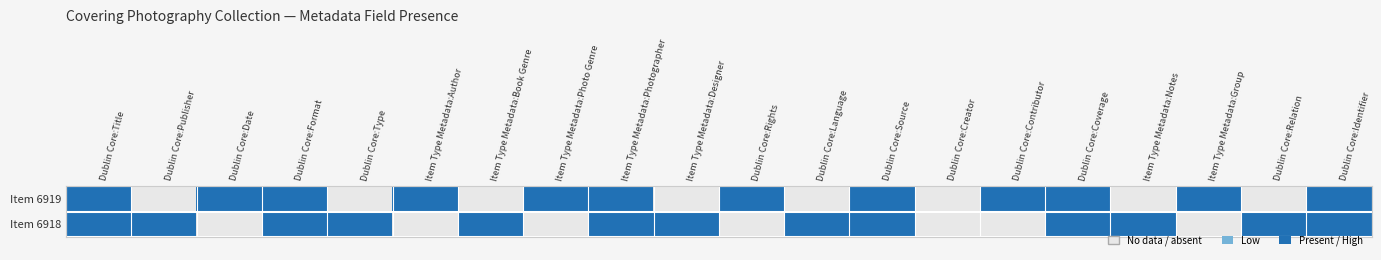

Reading left to right, what are all the values shown in this chart?

Item 6919: Dublin Core:Title=1	Dublin Core:Publisher=0	Dublin Core:Date=1	Dublin Core:Format=1	Dublin Core:Type=0	Item Type Metadata:Author=1	Item Type Metadata:Book Genre=0	Item Type Metadata:Photo Genre=1	Item Type Metadata:Photographer=1	Item Type Metadata:Designer=0	Dublin Core:Rights=1	Dublin Core:Language=0	Dublin Core:Source=1	Dublin Core:Creator=0	Dublin Core:Contributor=1	Dublin Core:Coverage=1	Item Type Metadata:Notes=0	Item Type Metadata:Group=1	Dublin Core:Relation=0	Dublin Core:Identifier=1
Item 6918: Dublin Core:Title=1	Dublin Core:Publisher=1	Dublin Core:Date=0	Dublin Core:Format=1	Dublin Core:Type=1	Item Type Metadata:Author=0	Item Type Metadata:Book Genre=1	Item Type Metadata:Photo Genre=0	Item Type Metadata:Photographer=1	Item Type Metadata:Designer=1	Dublin Core:Rights=0	Dublin Core:Language=1	Dublin Core:Source=1	Dublin Core:Creator=0	Dublin Core:Contributor=0	Dublin Core:Coverage=1	Item Type Metadata:Notes=1	Item Type Metadata:Group=0	Dublin Core:Relation=1	Dublin Core:Identifier=1